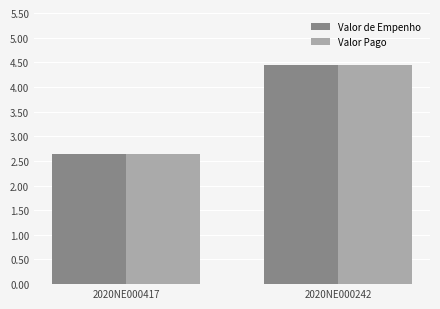

What are all the series names shown in the legend?

Valor de Empenho, Valor Pago